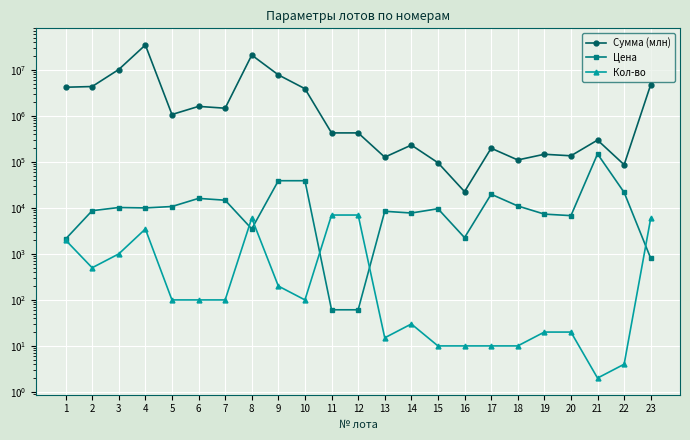

At which category is the sum across all series the highest?

4